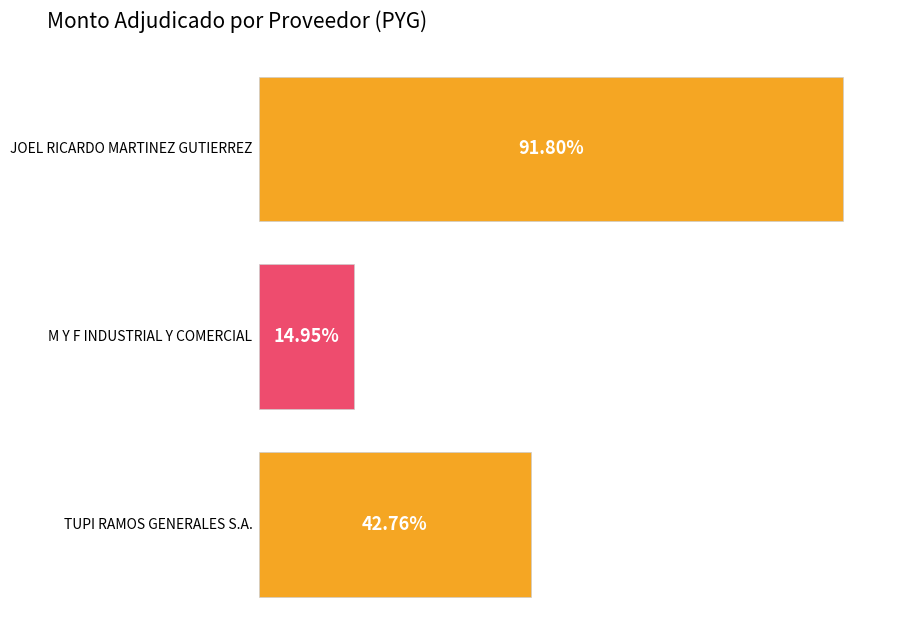

How many values are below 38480000?

1